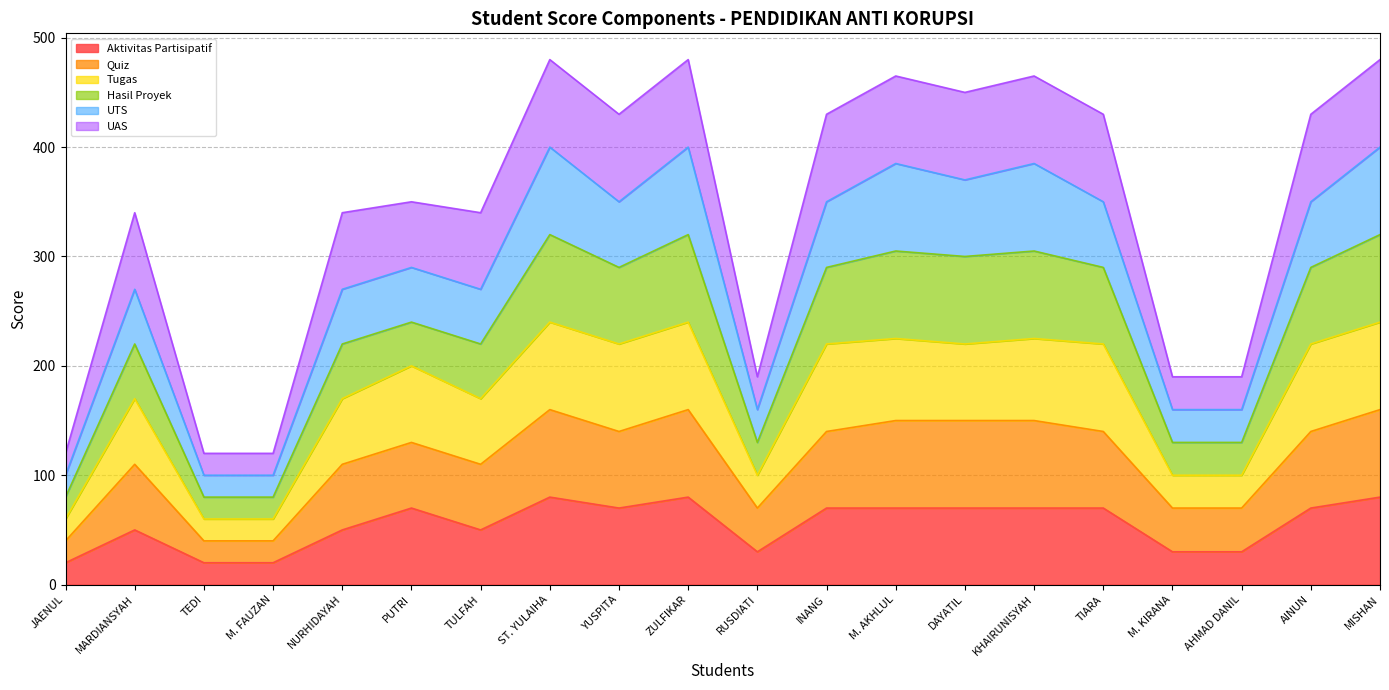

True or false: Aktivitas Partisipatif has a value of 33 at M. AKHLUL.

False